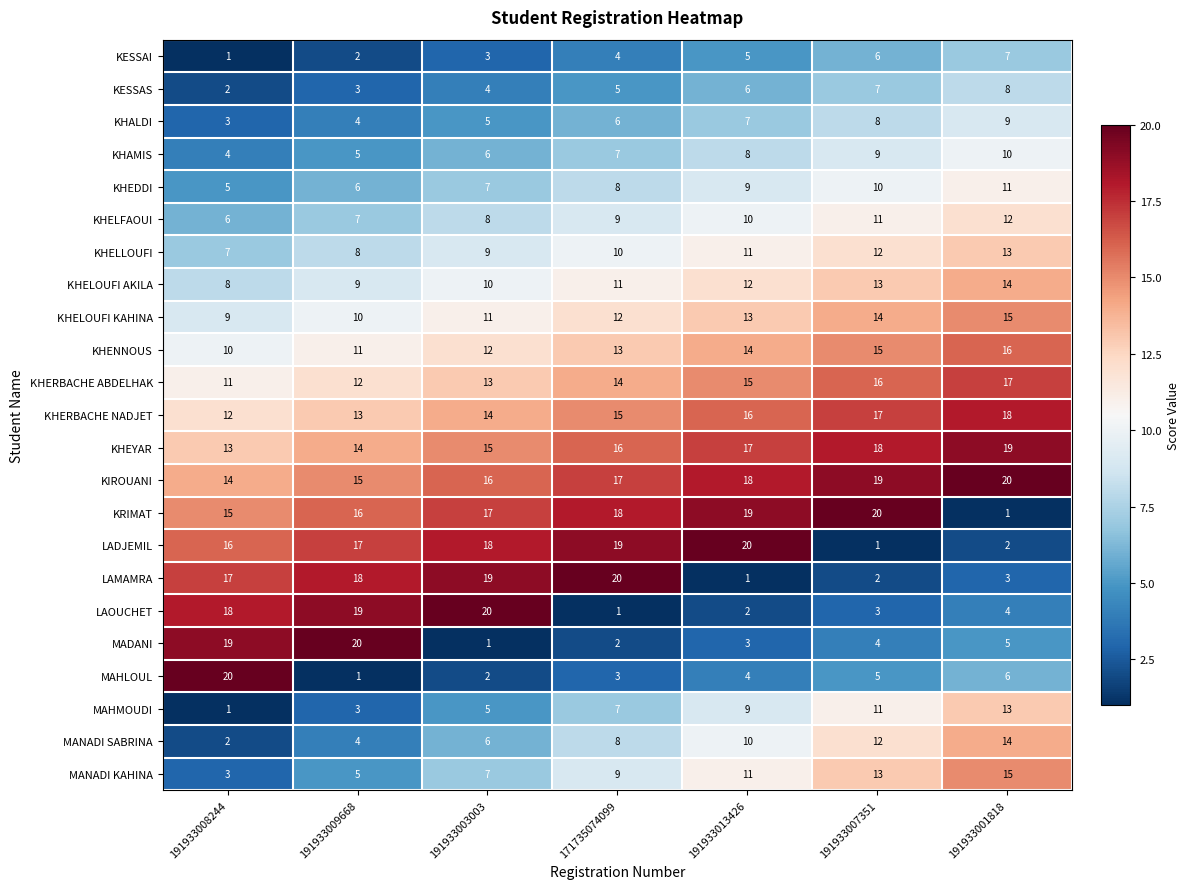

Which category has the highest value in the MANADI KAHINA series?

191933001818